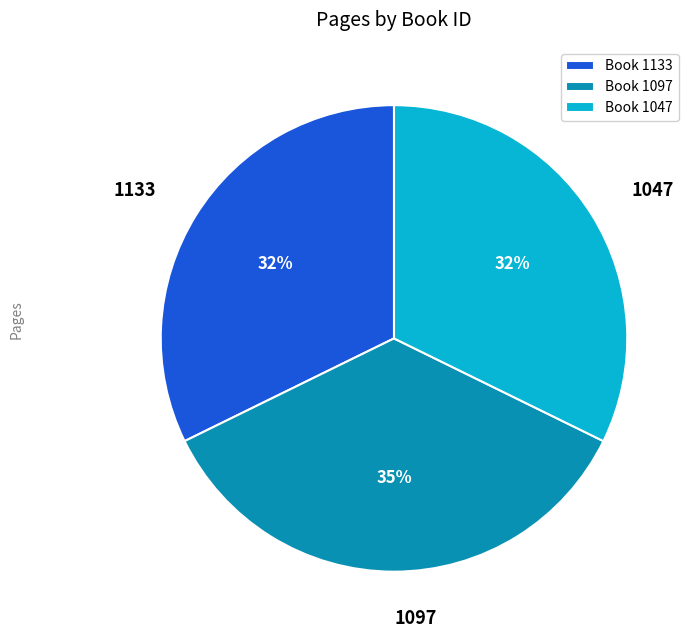

Is there any slice that represents more than half of the pie?

No